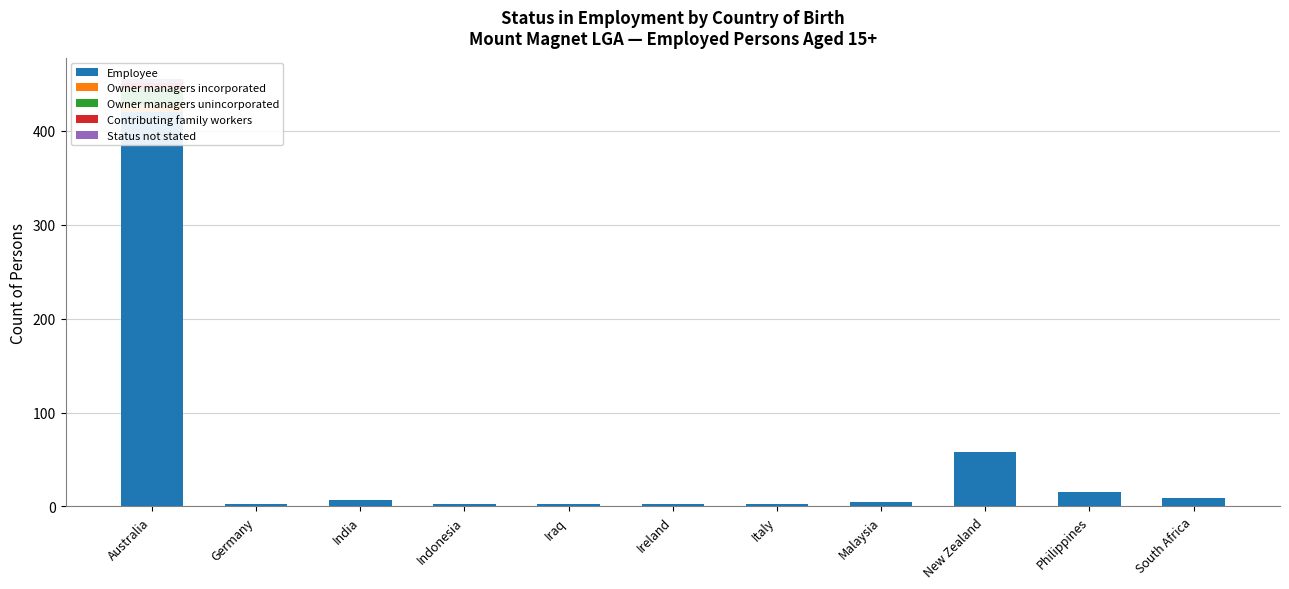

At which category is the sum across all series the highest?

Australia